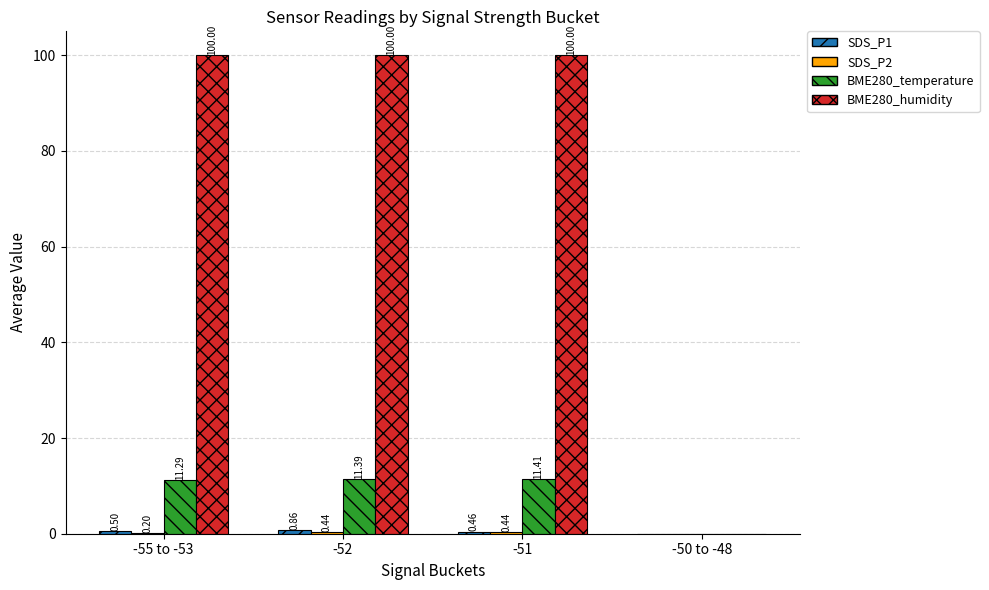

Which series has the largest total across all categories?

BME280_humidity